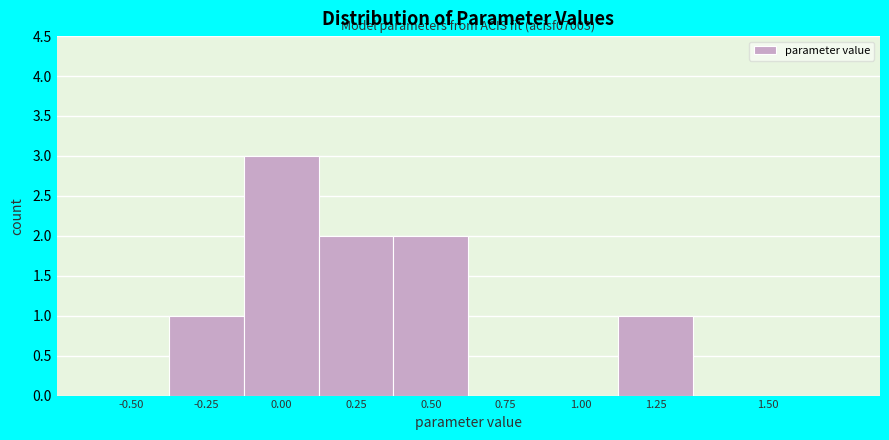

Reading right to left, what are all the values shown in this chart?

1.50=0	1.25=1	1.00=0	0.75=0	0.50=2	0.25=2	0.00=3	-0.25=1	-0.50=0